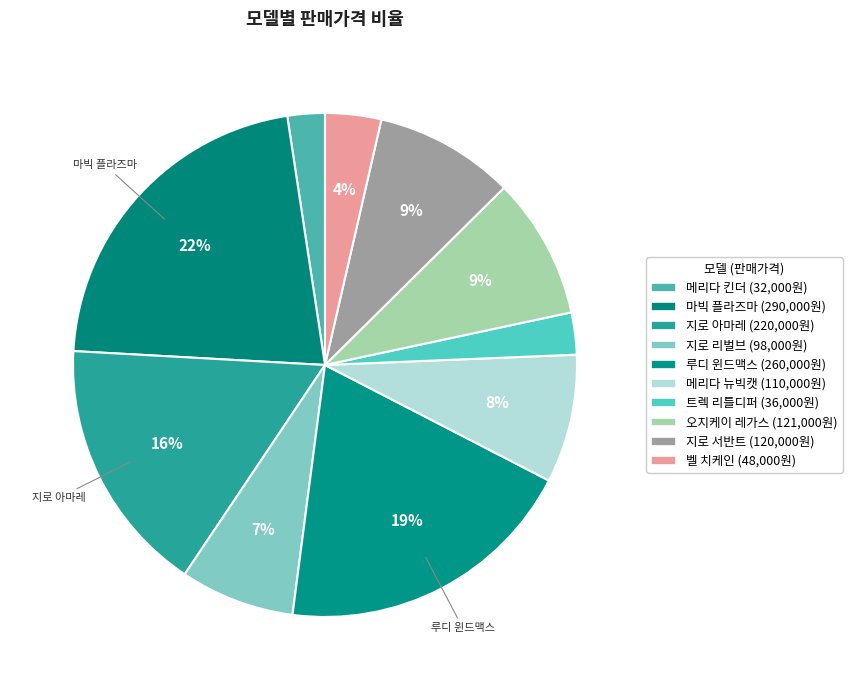

How many slices are in this pie chart?

10